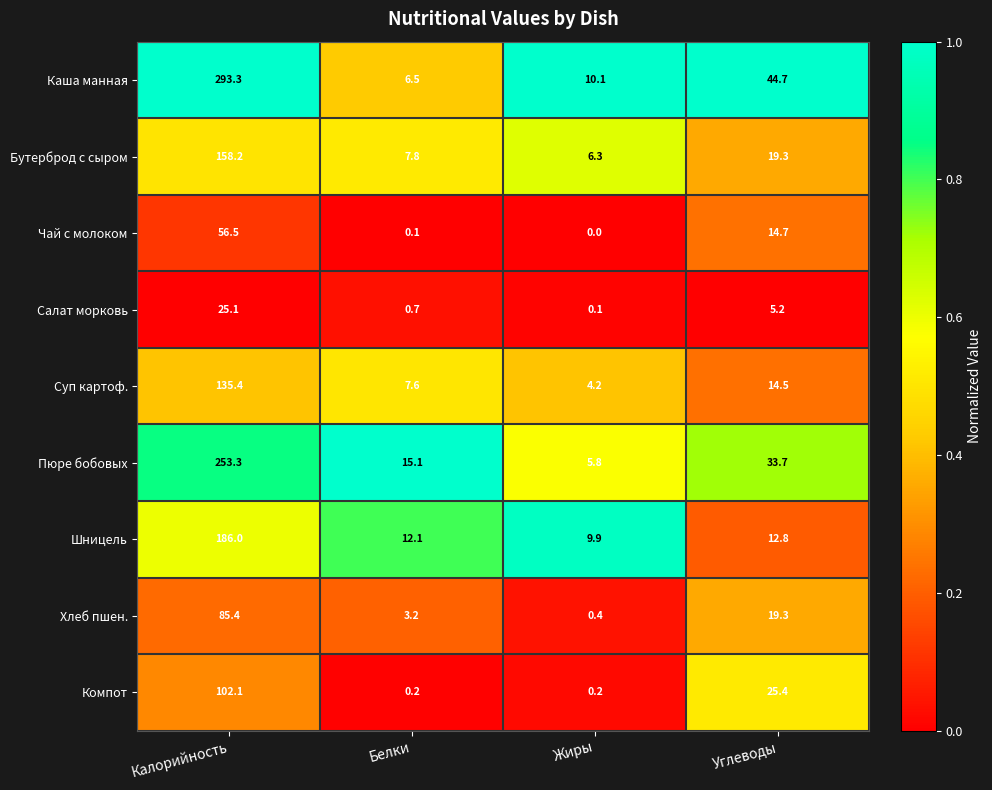

Which series changed the most between Калорийность and Жиры?

Каша манная